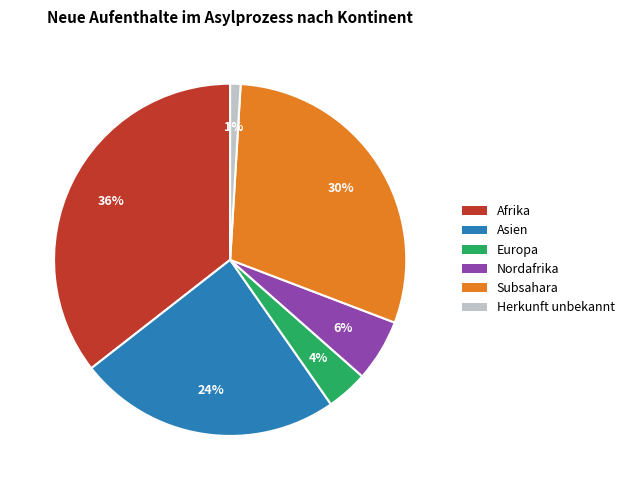

What percentage is the Subsahara slice, to the nearest percent?

30%